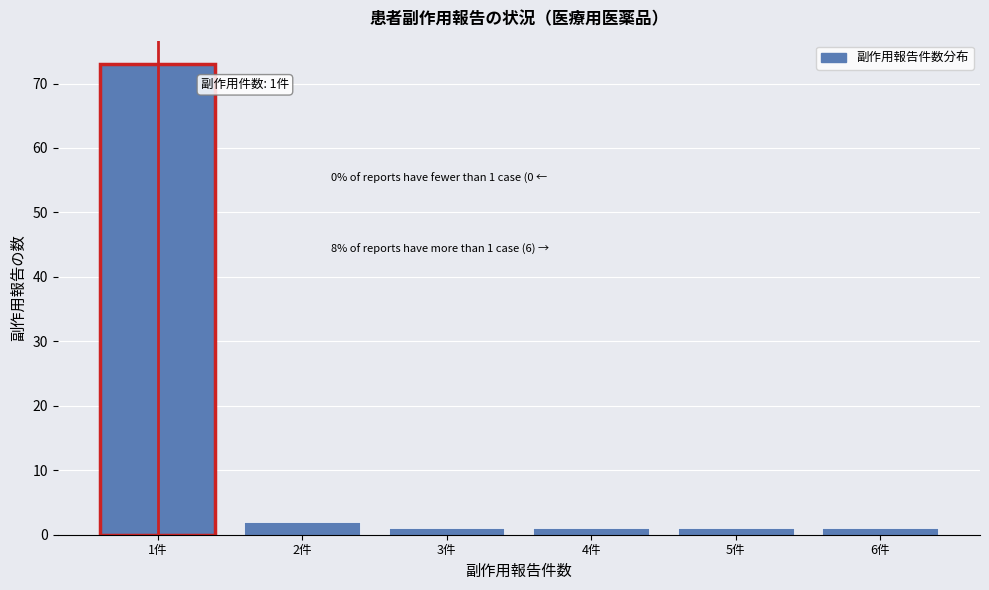

Reading left to right, transcribe all the data shown in this chart.

73	2	1	1	1	1